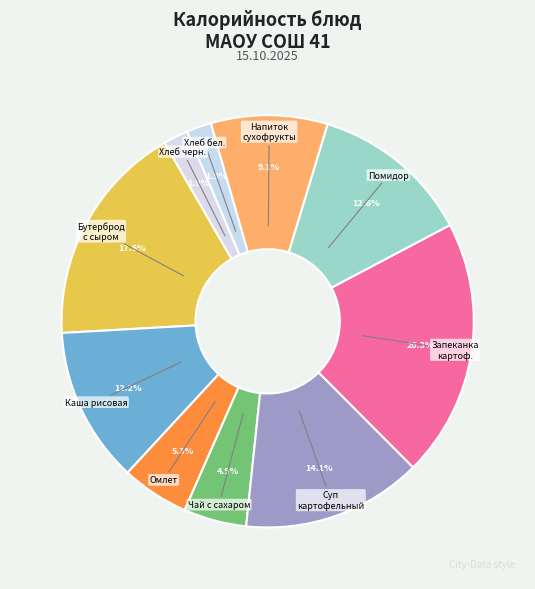

What is the largest slice in the pie chart?

Запеканка картофельная с филе куриным